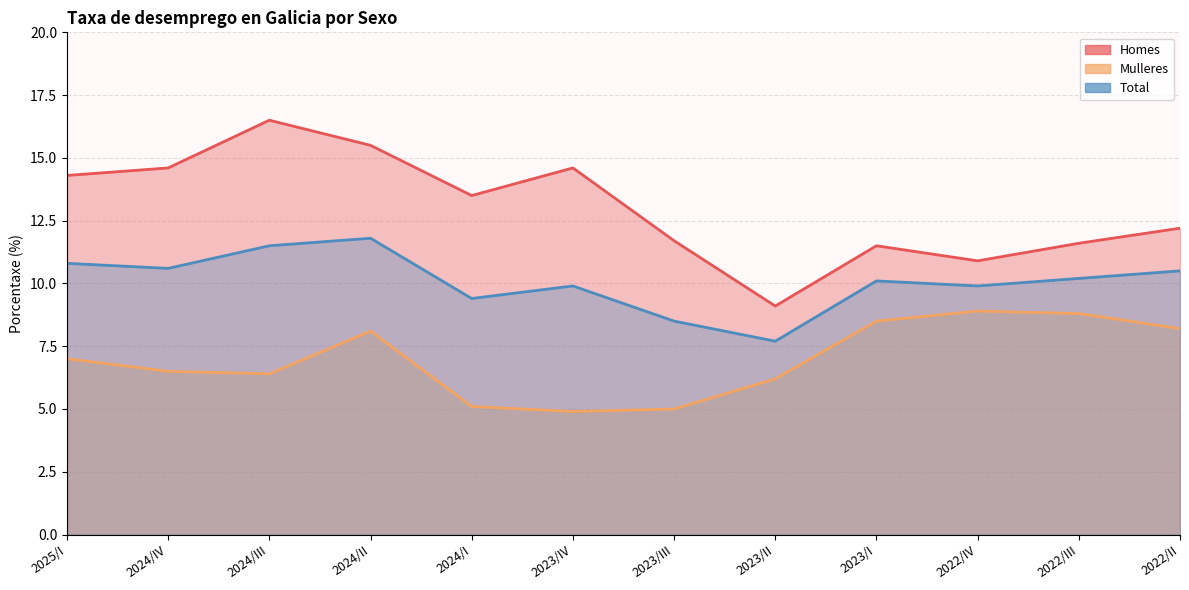

Is it true that Mulleres equals 8.9 at 2022/IV?

True